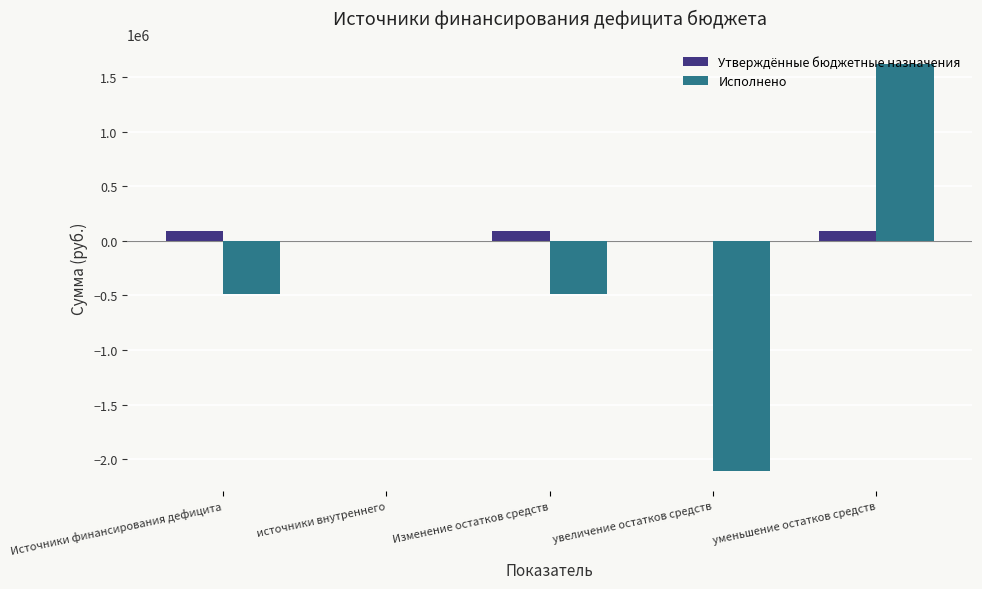

Count the number of categories in the chart.

5